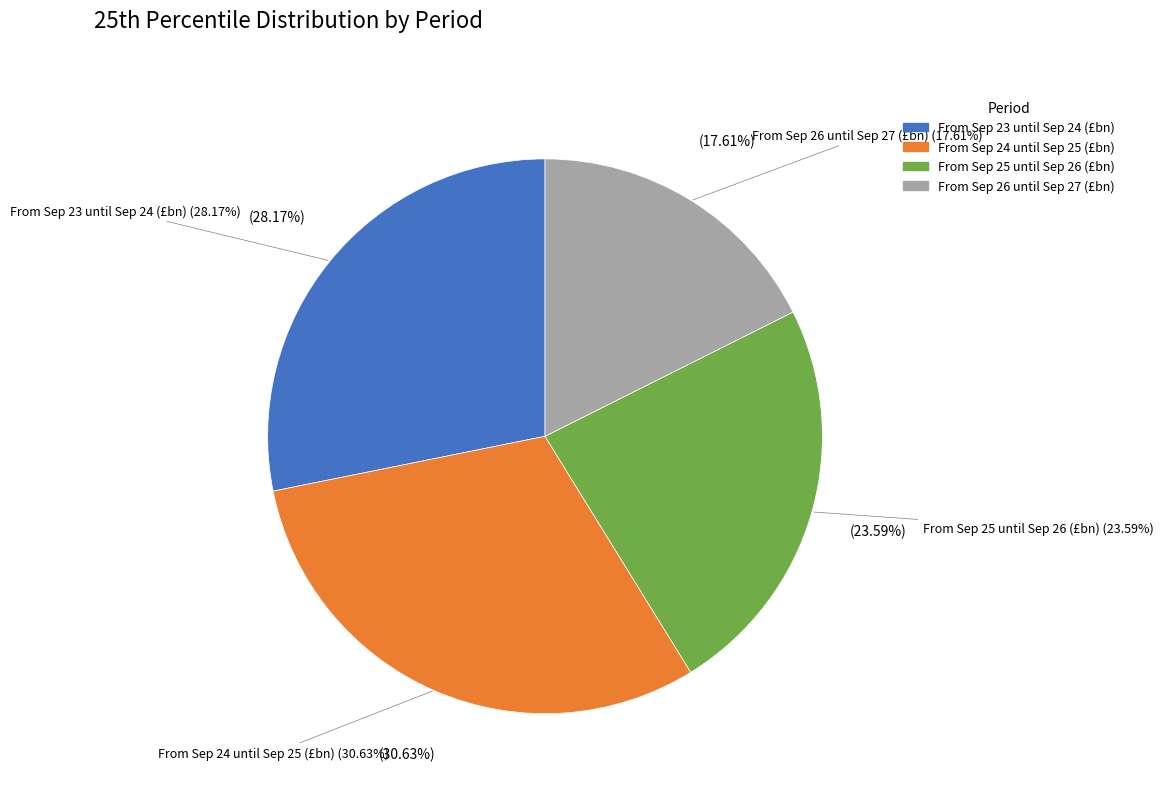

Which slice is the smallest?

From Sep 26 until Sep 27 (£bn)